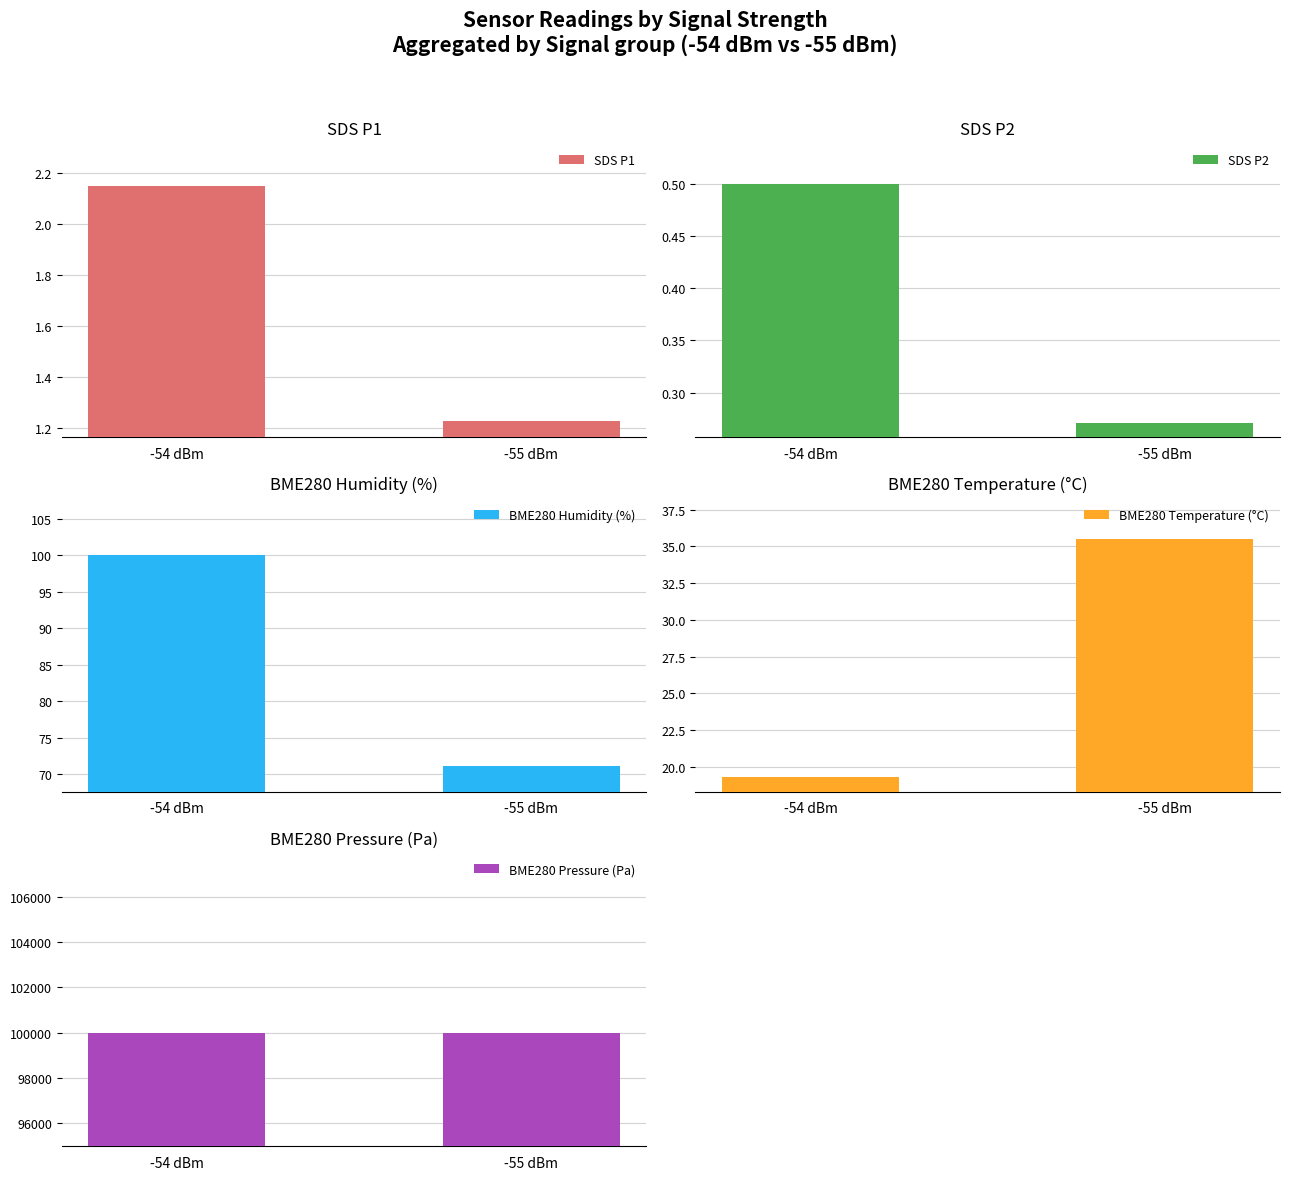

Reading left to right, transcribe all the data shown in this chart.

SDS P1: -54 dBm=2.1	-55 dBm=1.2
SDS P2: -54 dBm=0.5	-55 dBm=0.3
BME280 Humidity (%): -54 dBm=100.0	-55 dBm=71.1
BME280 Temperature (°C): -54 dBm=19.3	-55 dBm=35.5
BME280 Pressure (Pa): -54 dBm=99993.7	-55 dBm=99976.7